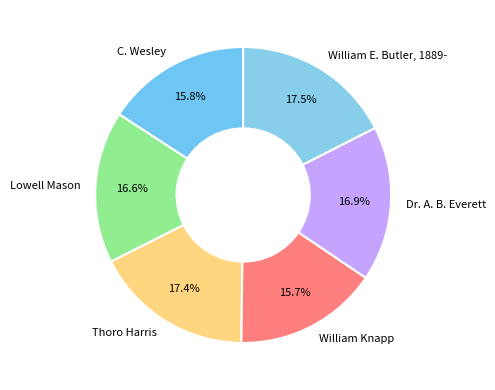

How many segments does this pie chart have?

6